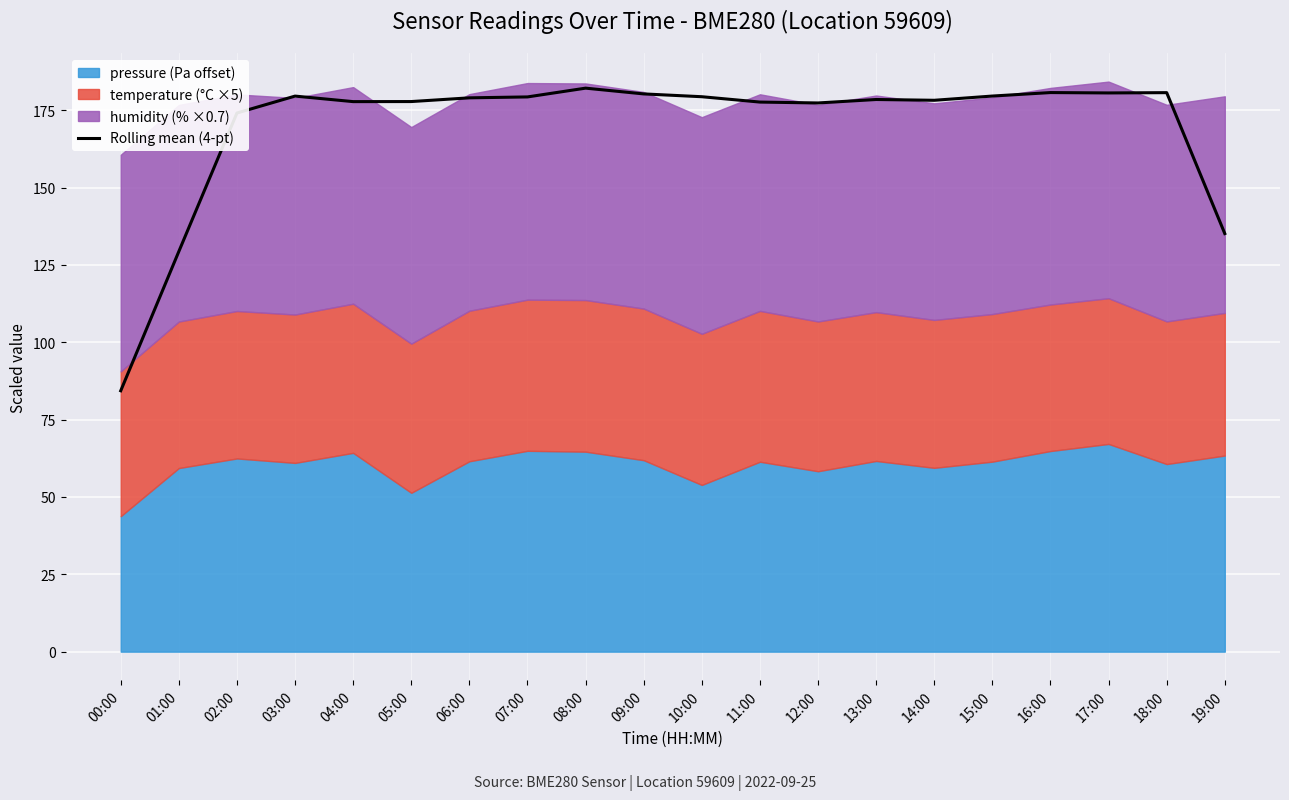

What is the approximate value at 14:00?

178.2